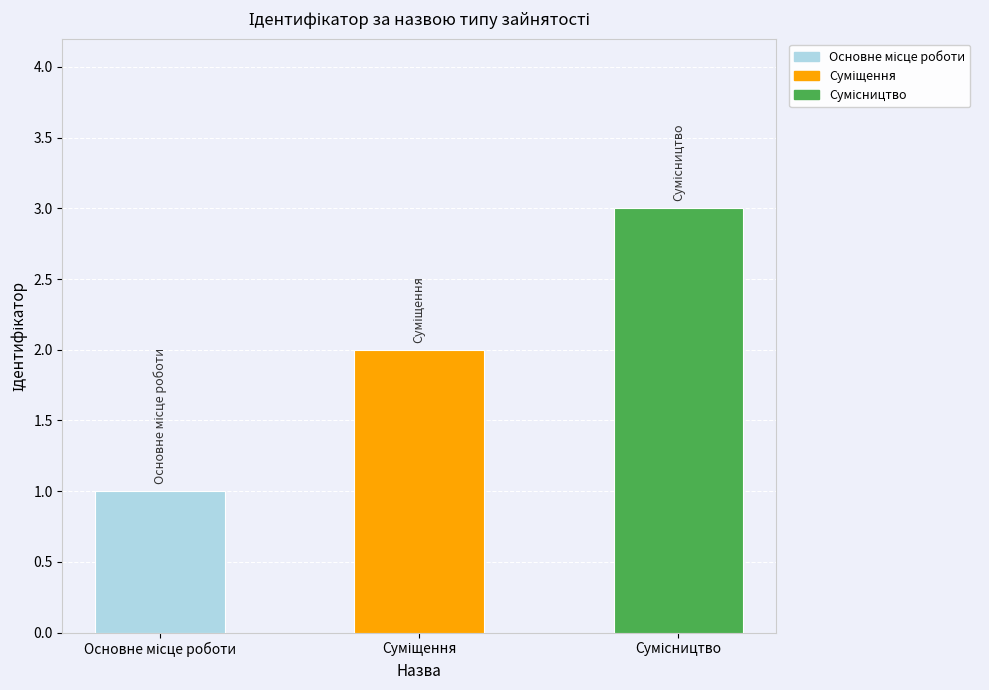

How many bars are there in total?

3